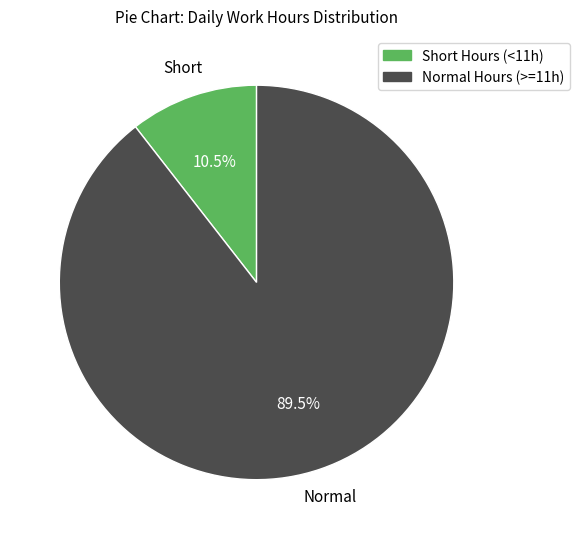

Does any single category account for the majority?

Yes